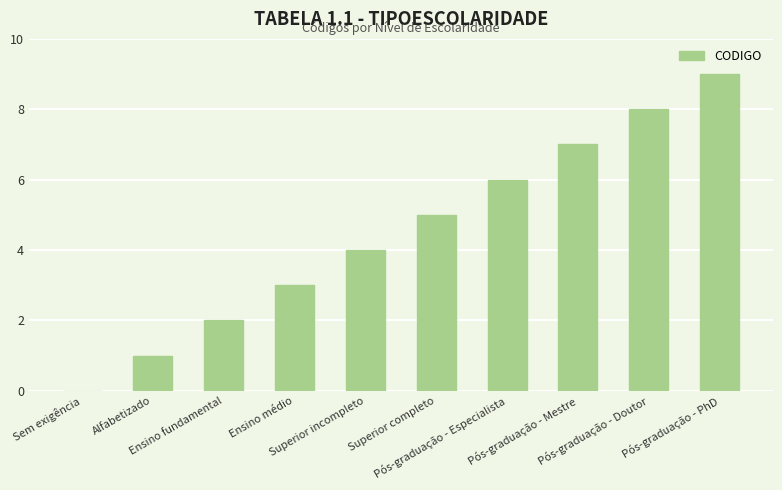

What is the greatest value displayed?

9